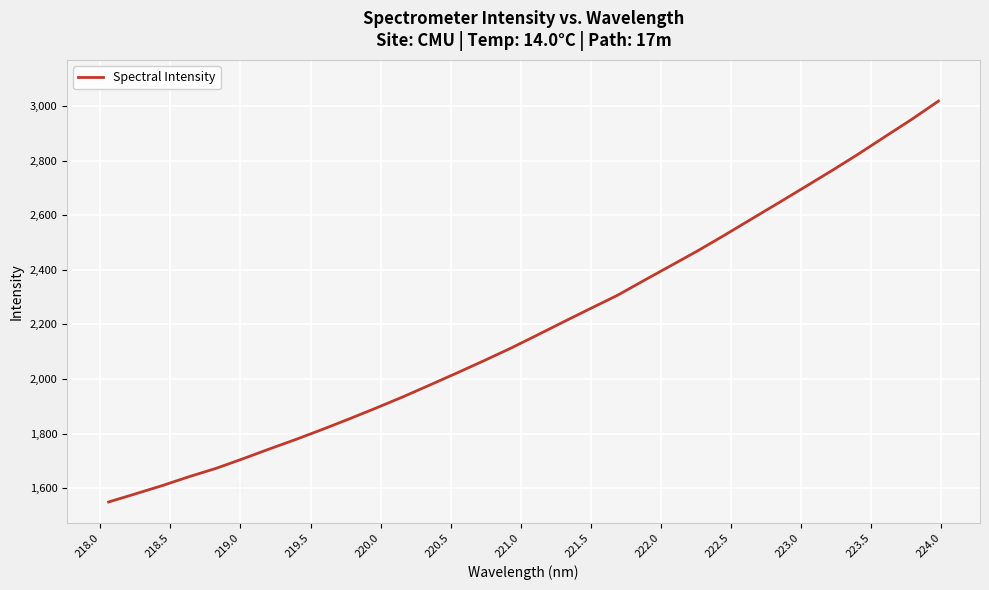

What is the maximum value shown in the chart?

3019.3